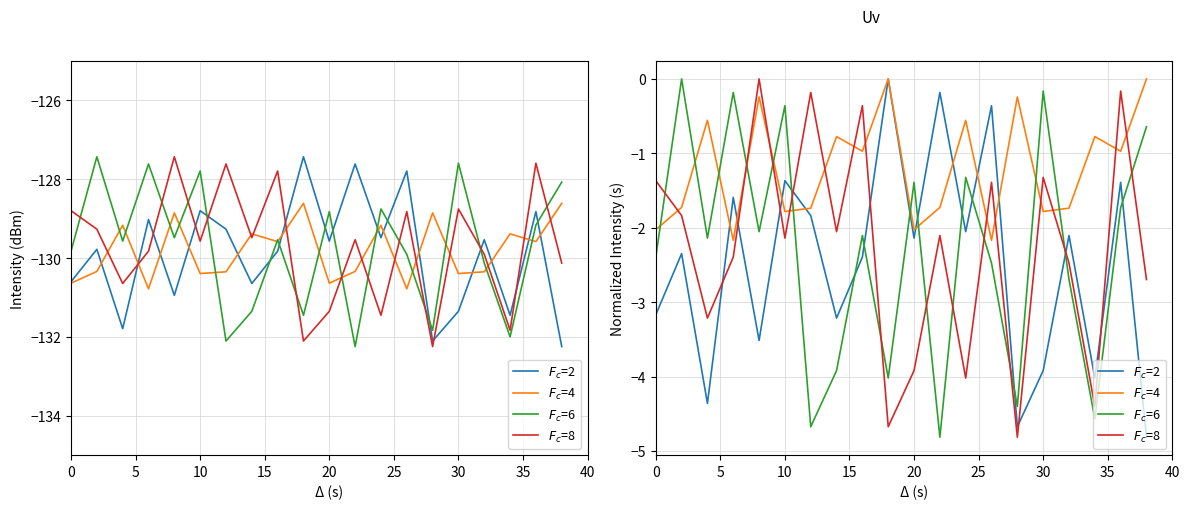

Count the number of categories in the chart.

20